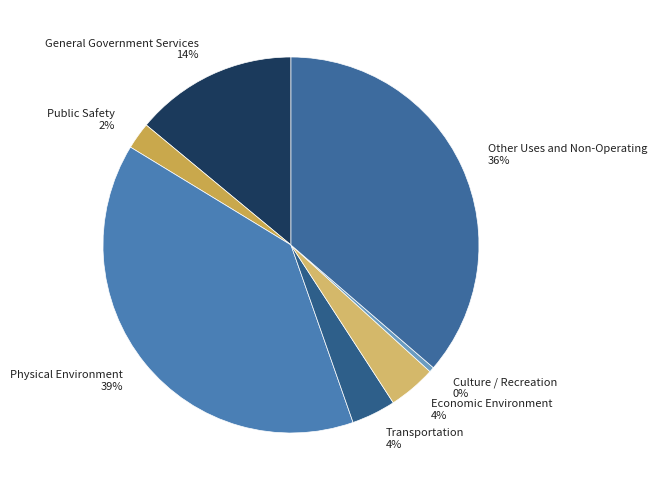

To the nearest percent, what is the difference between the largest and smallest slice percentages?

39%